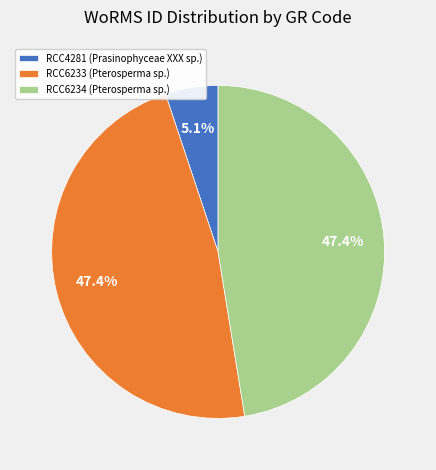

What percentage is the RCC6233 (Pterosperma sp.) slice, to the nearest percent?

47%